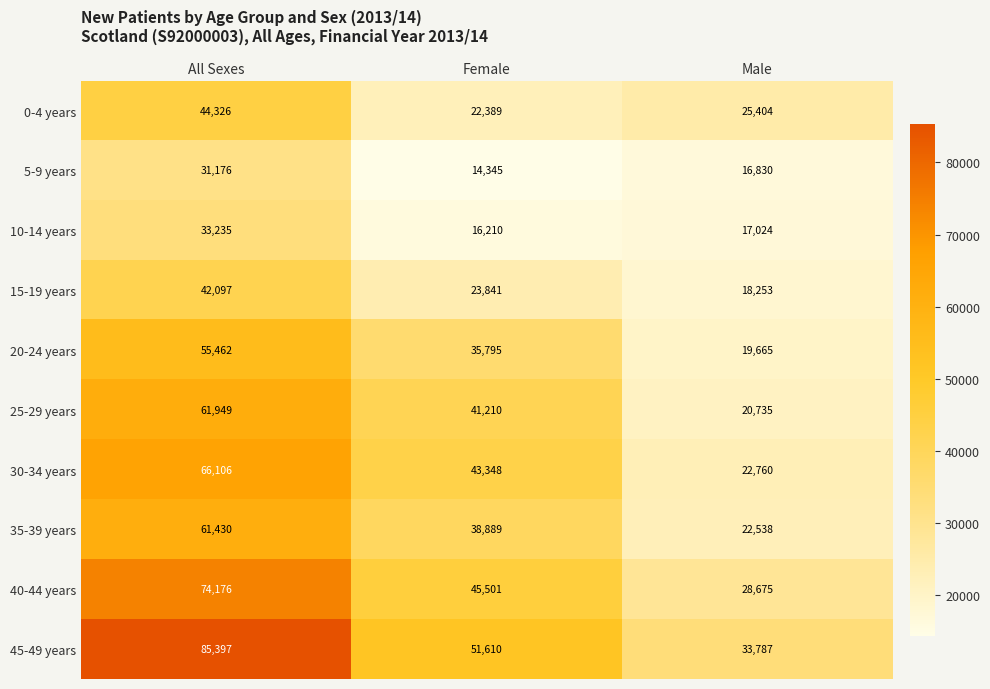

What is the sum of all 40-44 years values?

148352